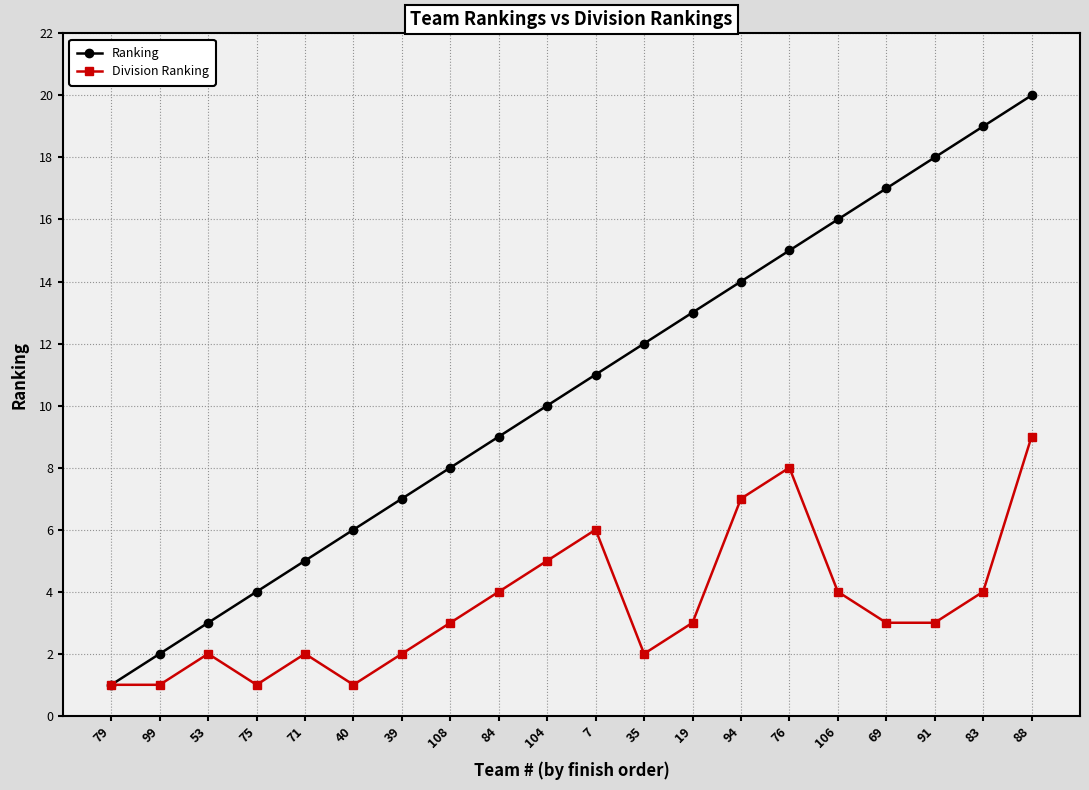

What are all the series names shown in the legend?

Ranking, Division Ranking